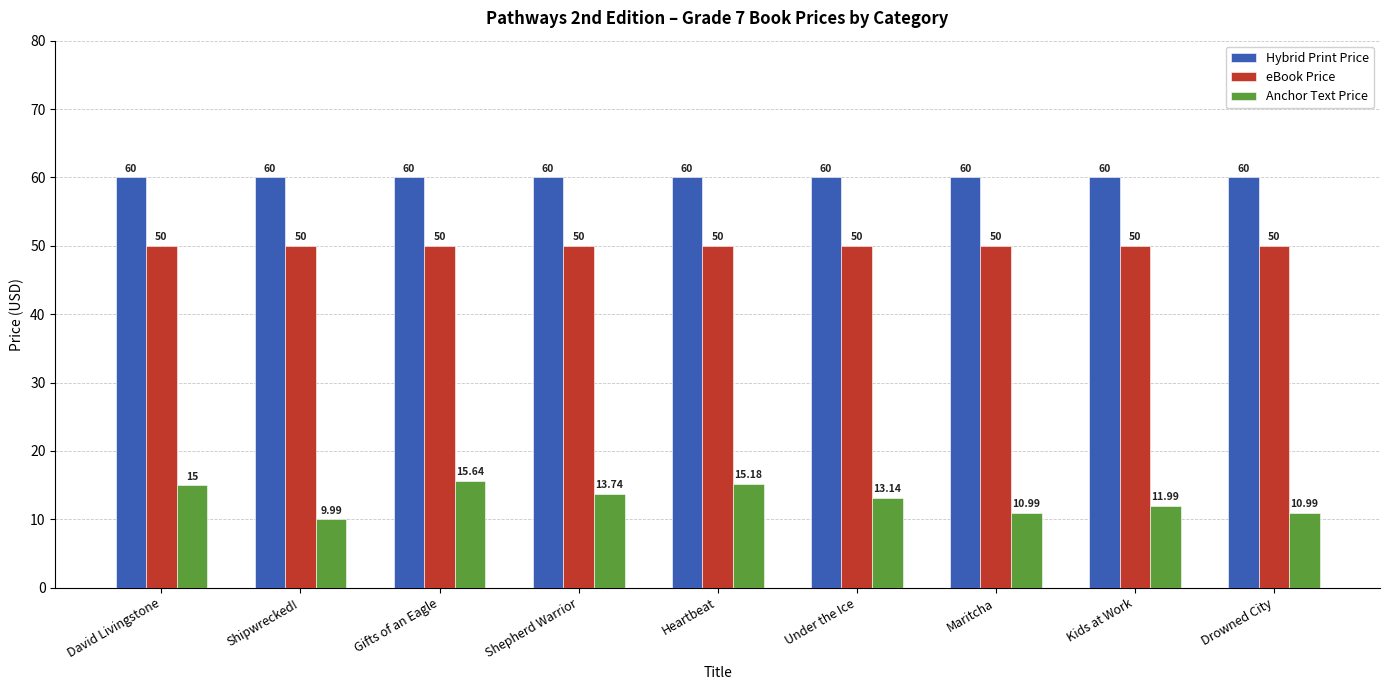

Reading left to right, list all the values displayed in this chart.

Hybrid Print Price: 60.0	60.0	60.0	60.0	60.0	60.0	60.0	60.0	60.0
eBook Price: 50.0	50.0	50.0	50.0	50.0	50.0	50.0	50.0	50.0
Anchor Text Price: 15.0	10.0	15.6	13.7	15.2	13.1	11.0	12.0	11.0